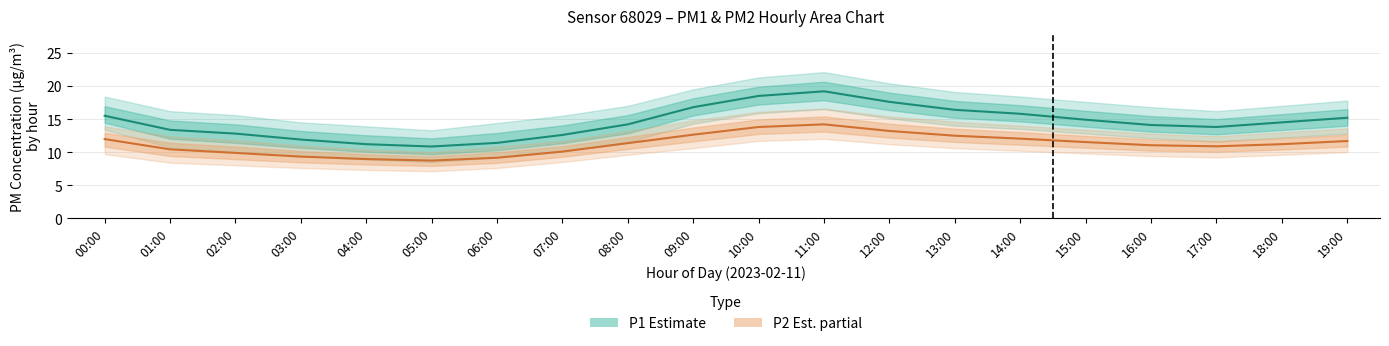

How many interior local valleys does the P1 (Estimate) series have?

2